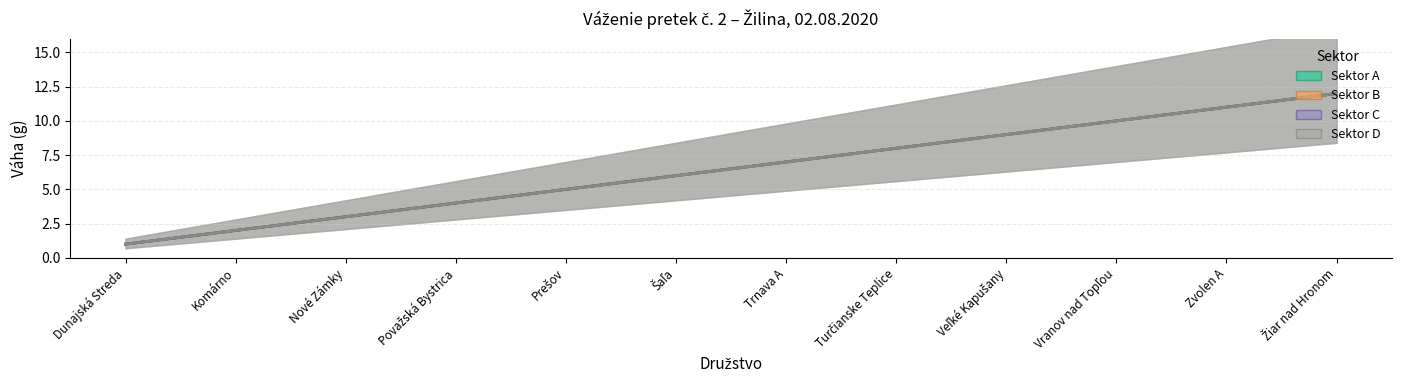

The Sektor B series shows 12 at Žiar nad Hronom. True or false?

True